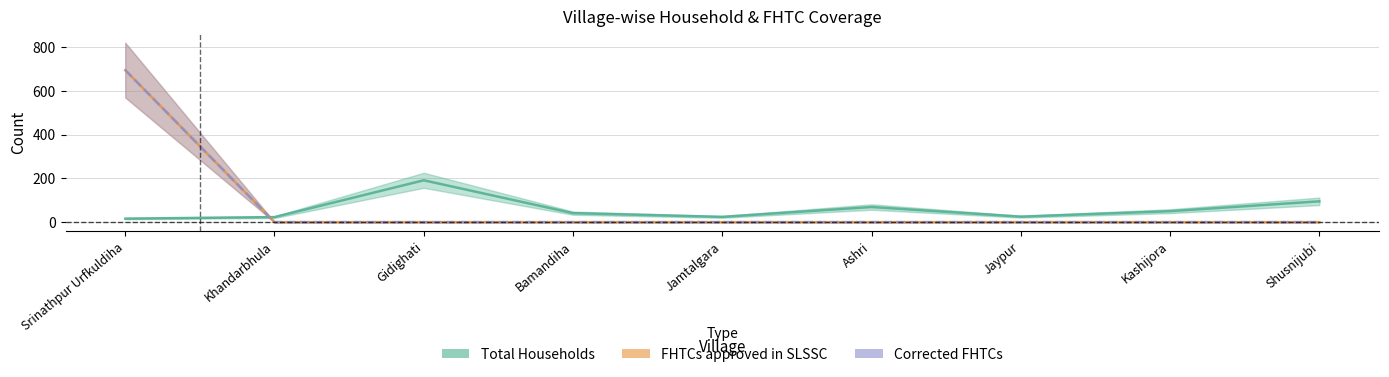

The value of Total Households at Jamtalgara is 36. True or false?

False